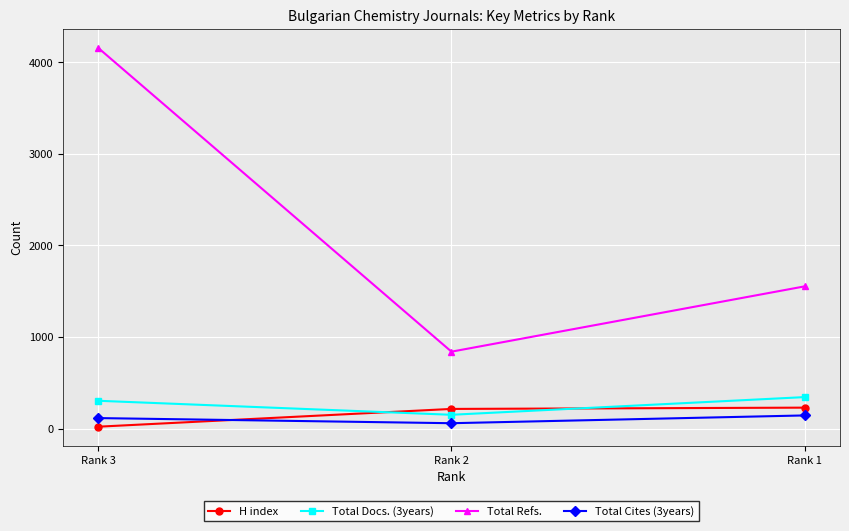

Which series has the largest range (max minus min)?

Total Refs.